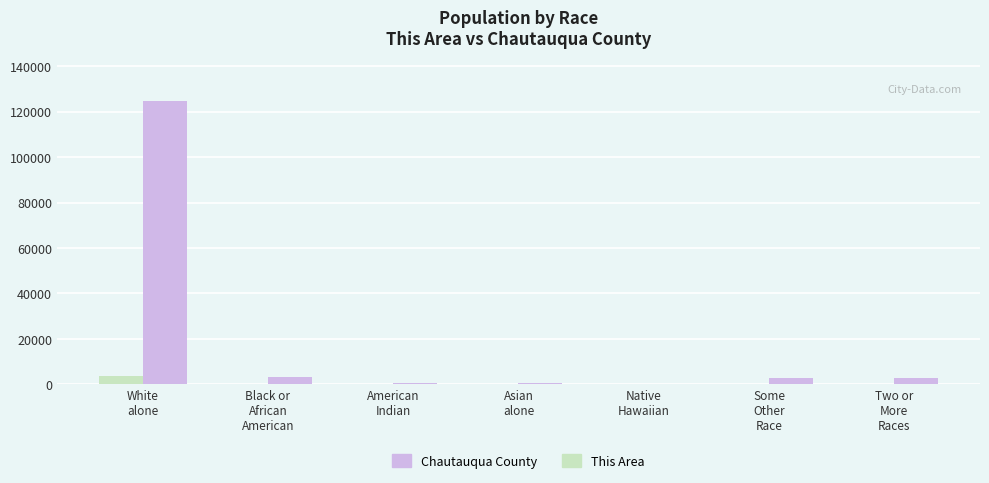

Which series has the largest total across all categories?

Chautauqua County